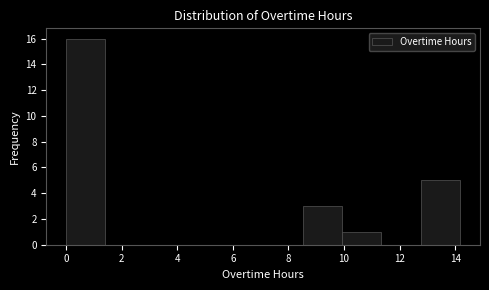

Reading left to right, list every bar in this chart as the range it spans on the x-axis followed by its height. Neither the bar edges nor the heights are printed on the chart, so give them approximately, as read against the axes.

0.0 to 1.4: 16
1.4 to 2.8: 0
2.8 to 4.2: 0
4.2 to 5.6: 0
5.6 to 7.0: 0
7.0 to 8.6: 0
8.6 to 10.0: 3
10.0 to 11.4: 1
11.4 to 12.8: 0
12.8 to 14.2: 5